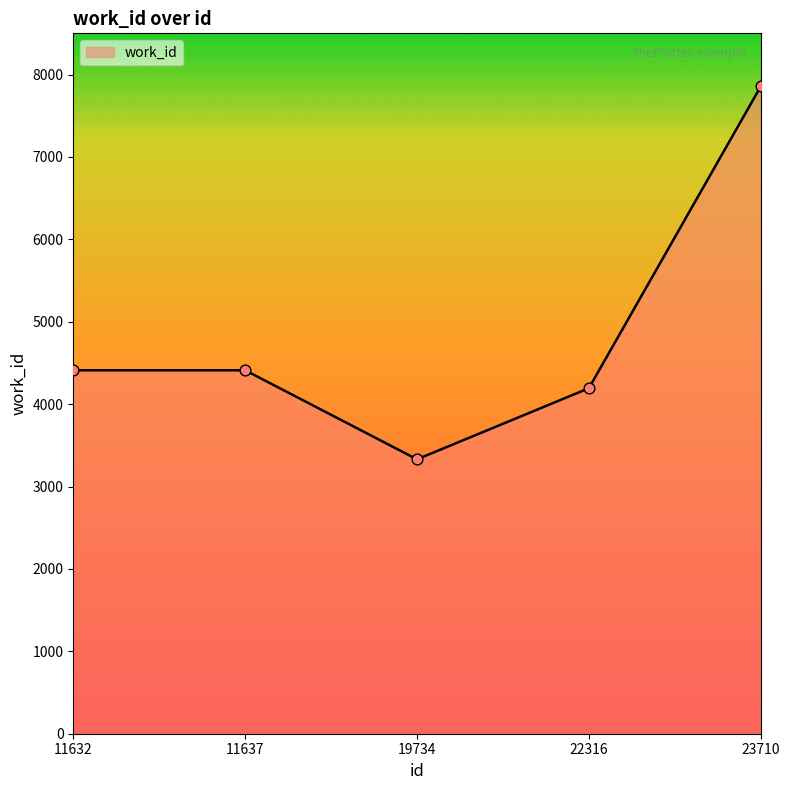

Between 11632 and 22316, which is larger?

11632